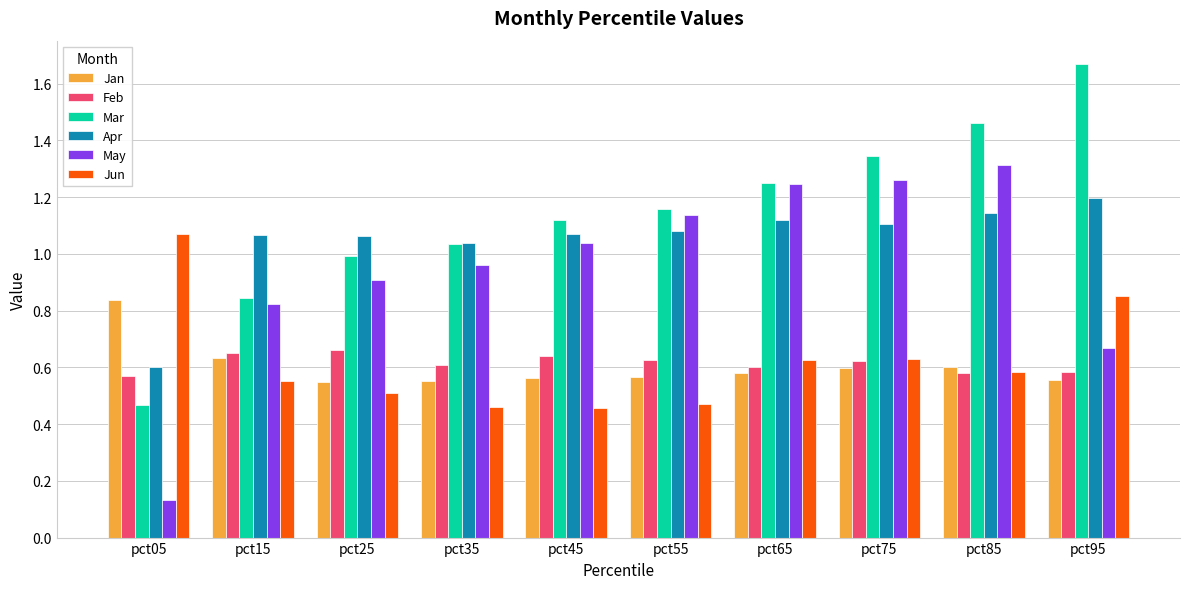

Is the value of Mar at pct45 greater than the value of May at pct95?

Yes